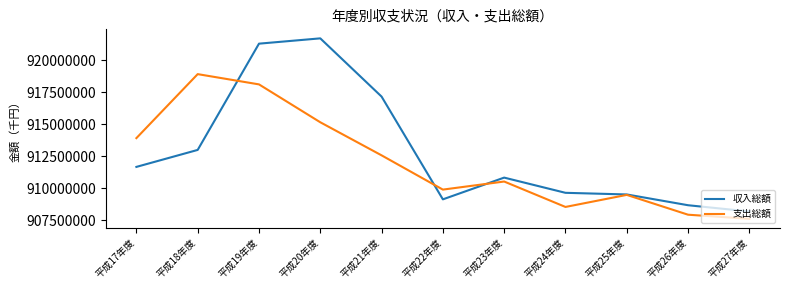

What position from the right is 平成25年度?

3